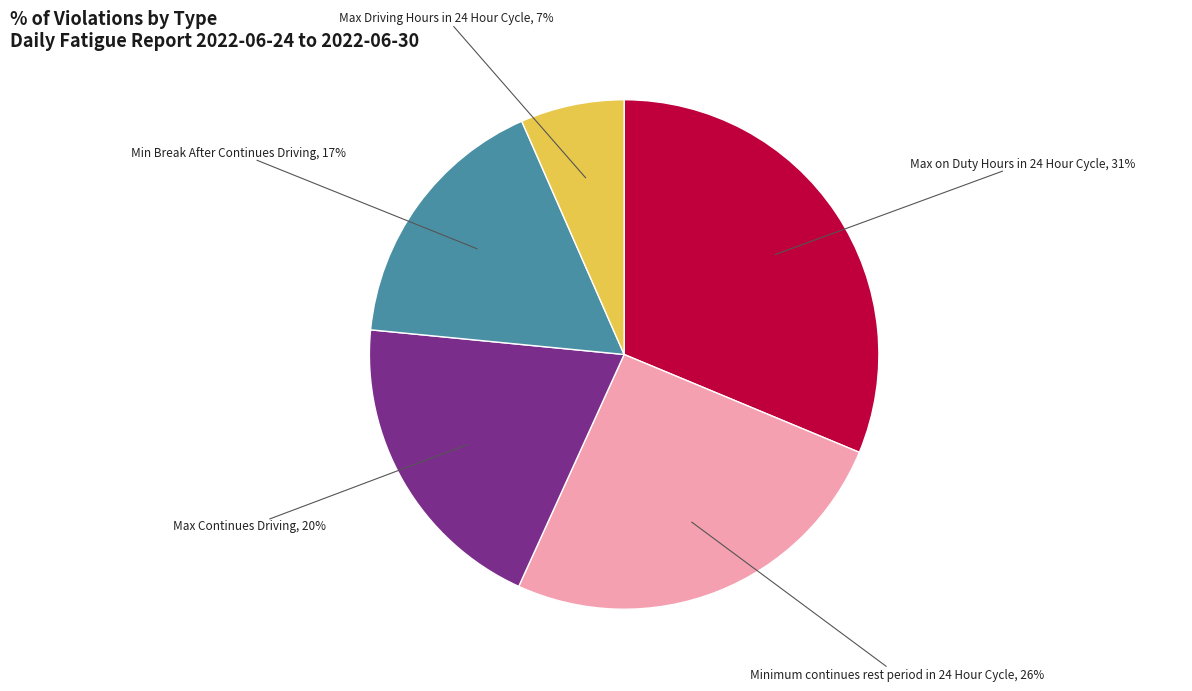

Does any single category account for the majority?

No